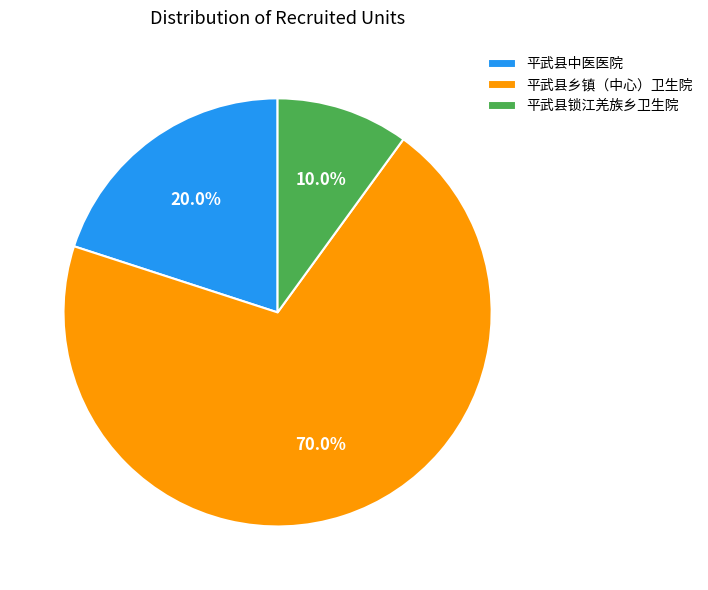

What percentage is NOT represented by 平武县中医医院?

80.0%